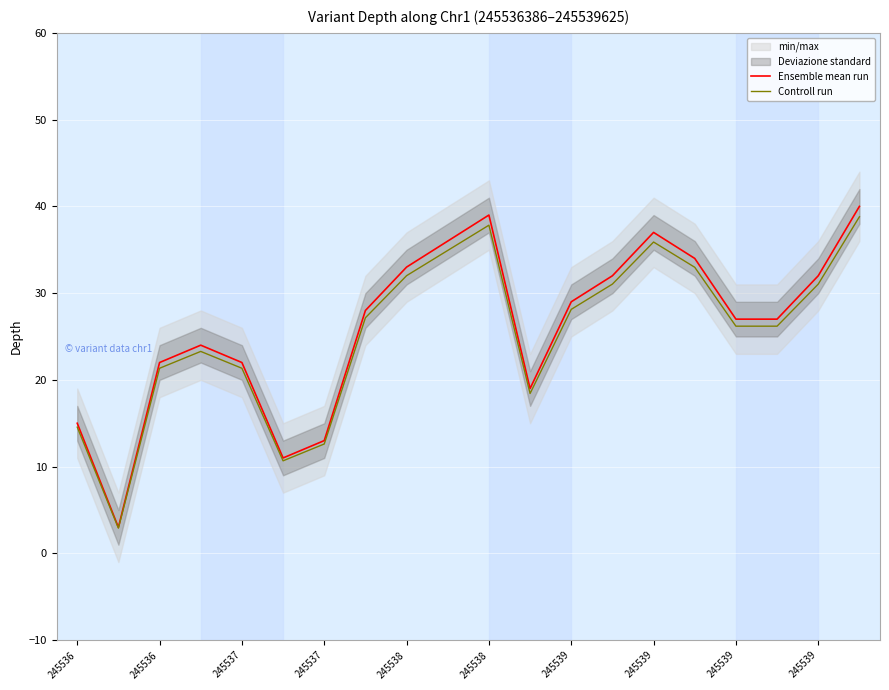

True or false: Controll run and Ensemble mean run intersect in this chart.

False